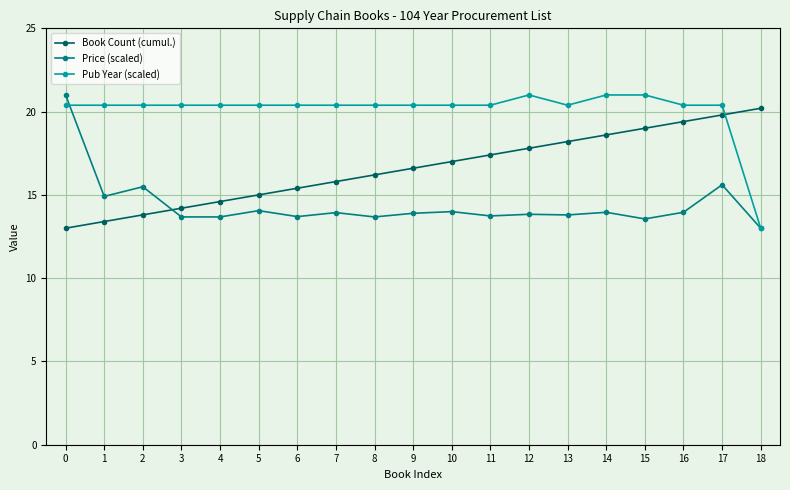

What are all the series names shown in the legend?

Book Count (cumul.), Price (scaled), Pub Year (scaled)